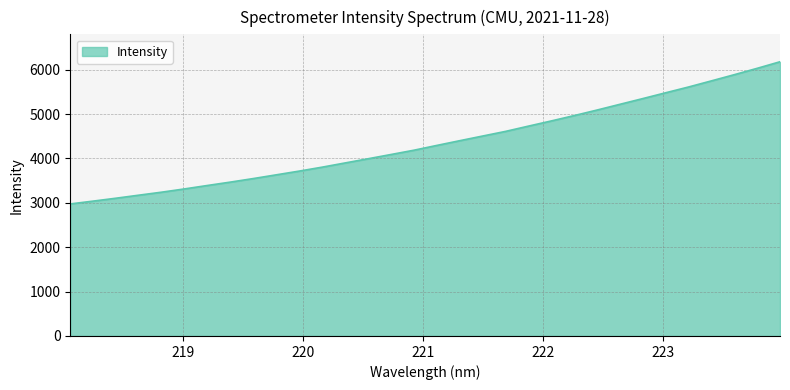

What is the average value?

4360.4